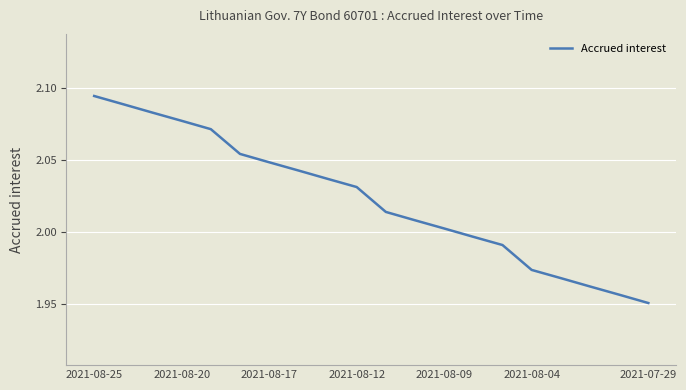

What is the average value?

2.0